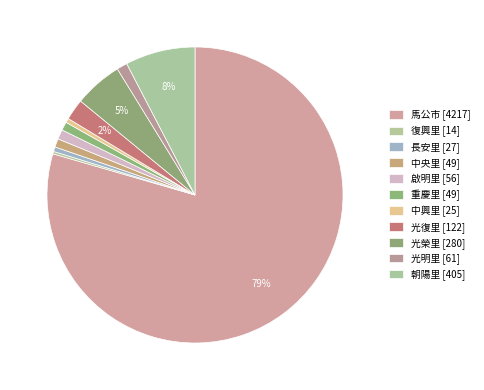

True or false: 復興里 accounts for 0% of the total.

True